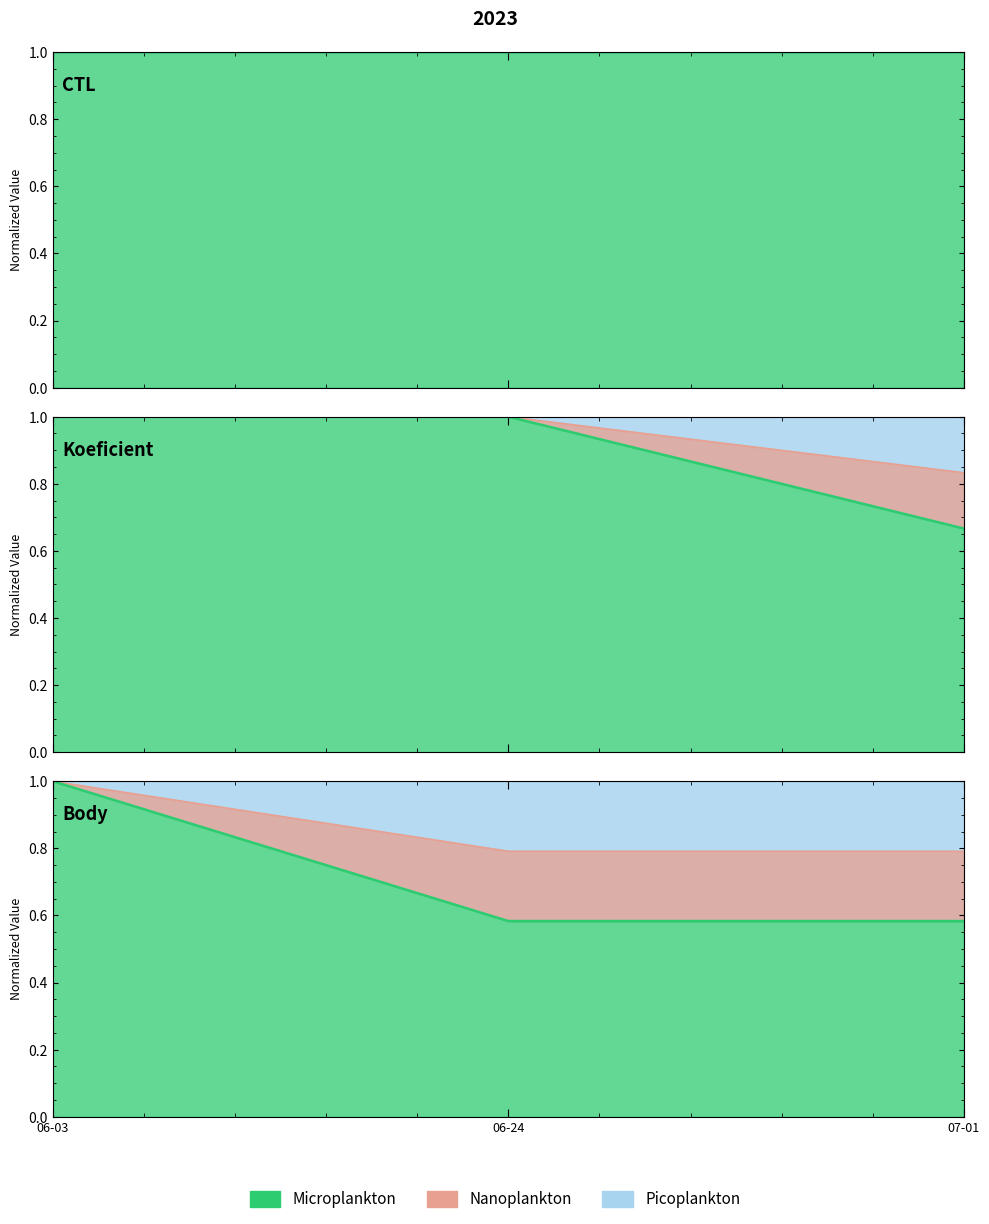

List the labels in order of Body value, largest first.

06-03, 06-24, 07-01